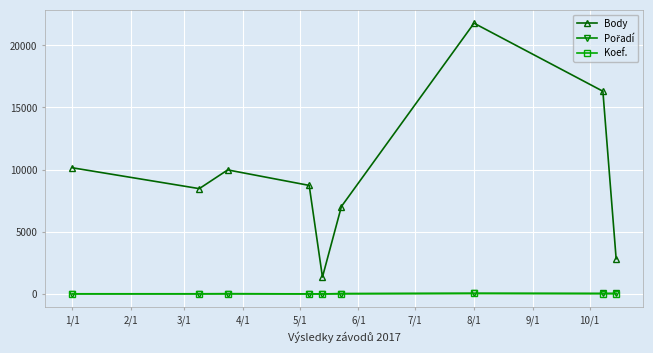

Which series has the widest spread of values?

Body